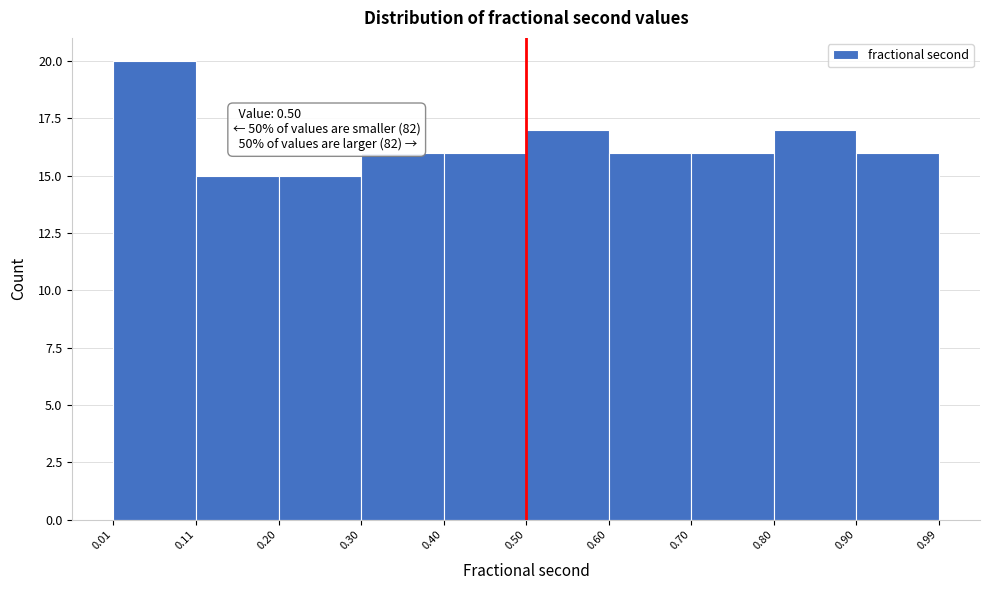

Which range on the x-axis has the tallest bar?

0.01 to 0.11